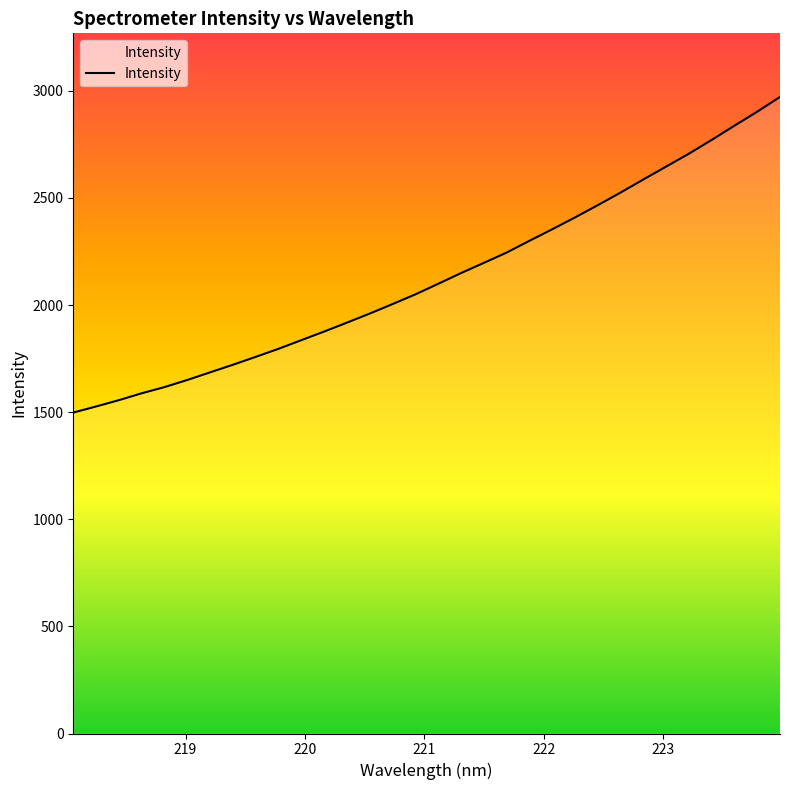

What is the maximum value shown in the chart?

2971.4